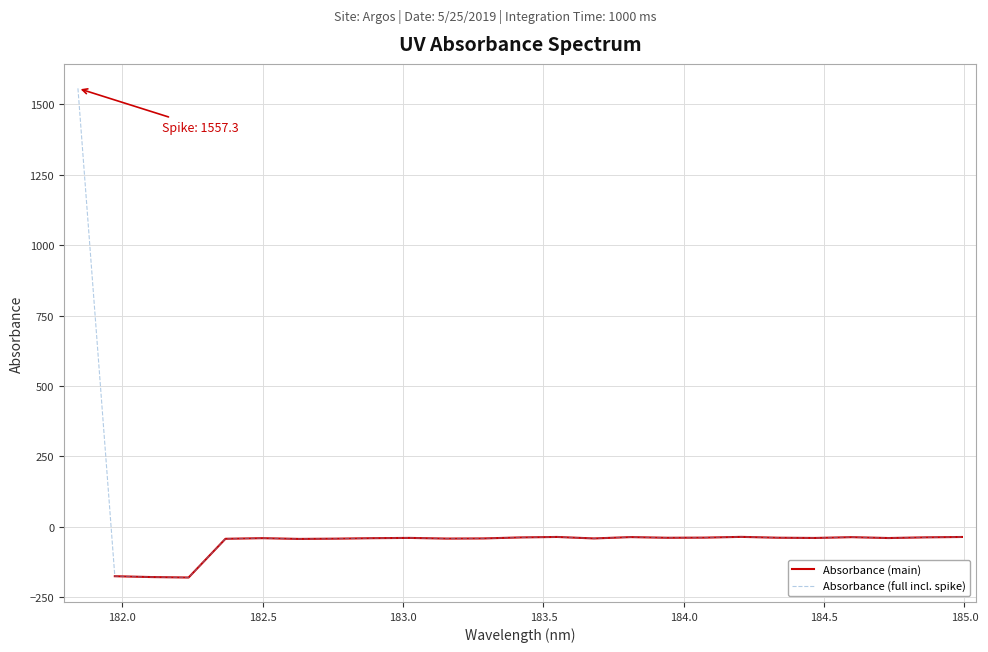

What is the minimum value for Absorbance (full incl. spike)?

-181.1